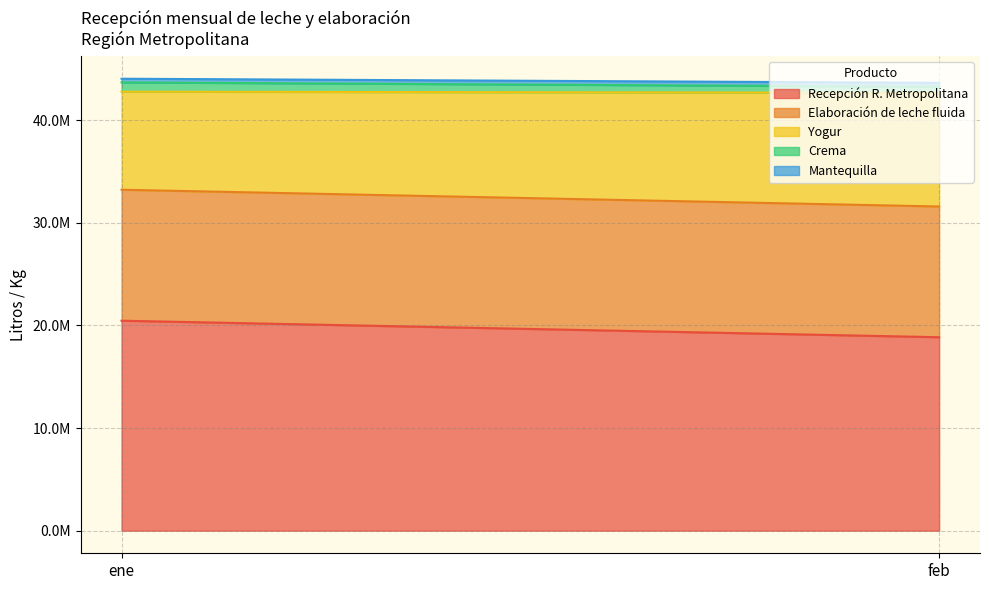

Reading left to right, what are all the values shown in this chart?

Recepción R. Metropolitana: 20453592	18845212
Elaboración de leche fluida: 12756444	12732024
Yogur: 9552328	11078488
Crema: 904984	582994
Mantequilla: 357689	385029